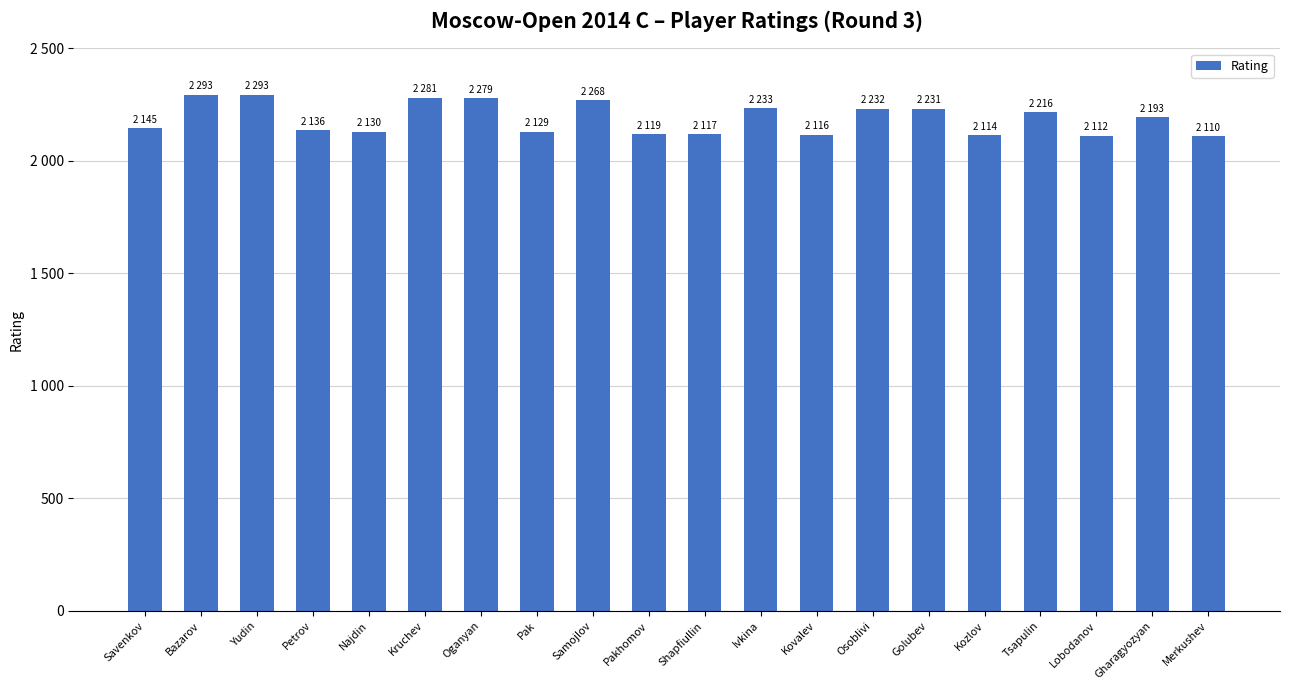

What is the label of the 5th bar from the right?

Kozlov